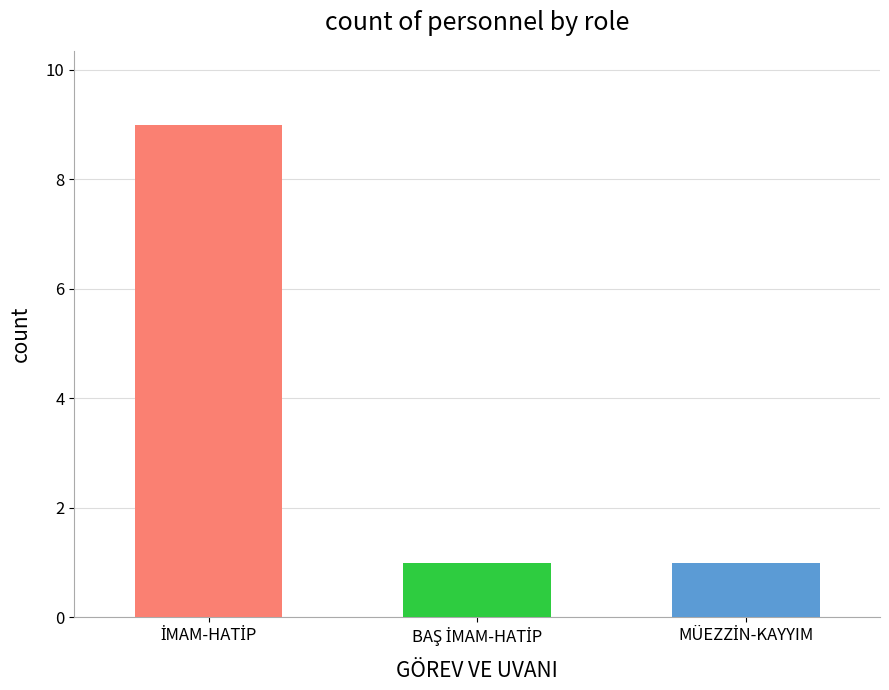

Is it true that the value at BAŞ İMAM-HATİP is 0?

False